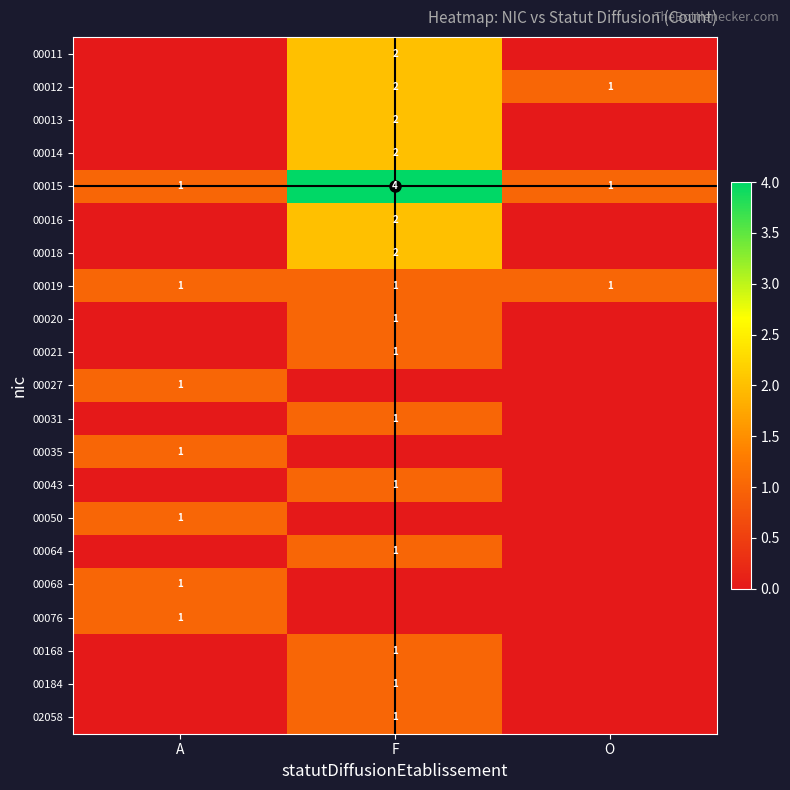

The 00011 series shows 1 at O. True or false?

False